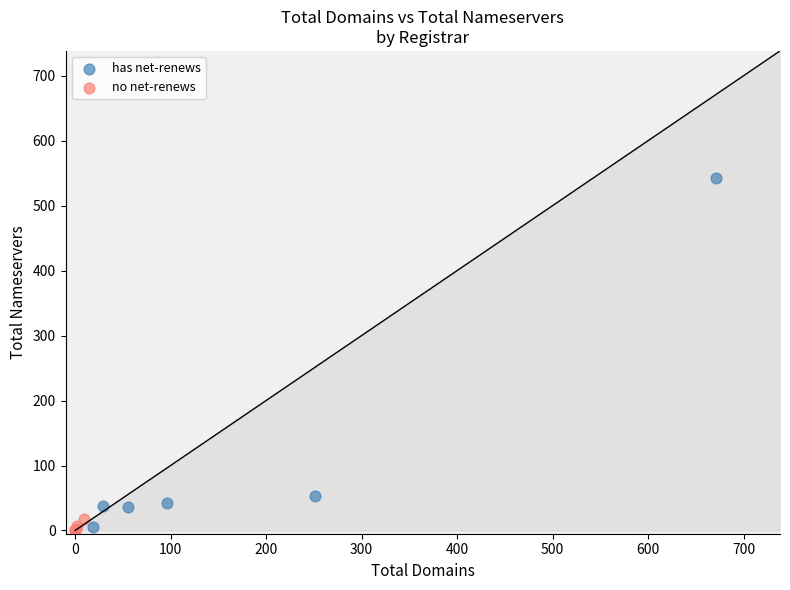

Which series has the largest Y range (max minus min)?

has net-renews